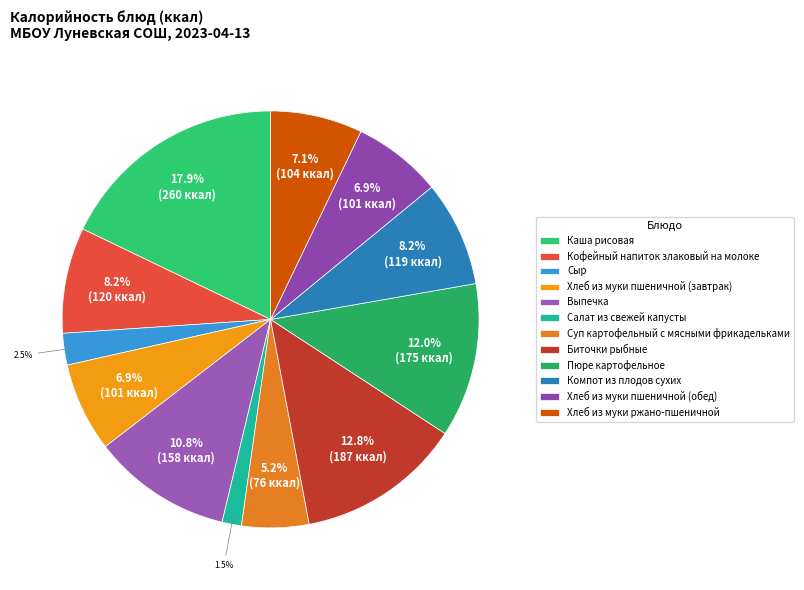

What is the ratio of the value at Хлеб из муки ржано-пшеничной to the value at Хлеб из муки пшеничной (завтрак)?

1.0